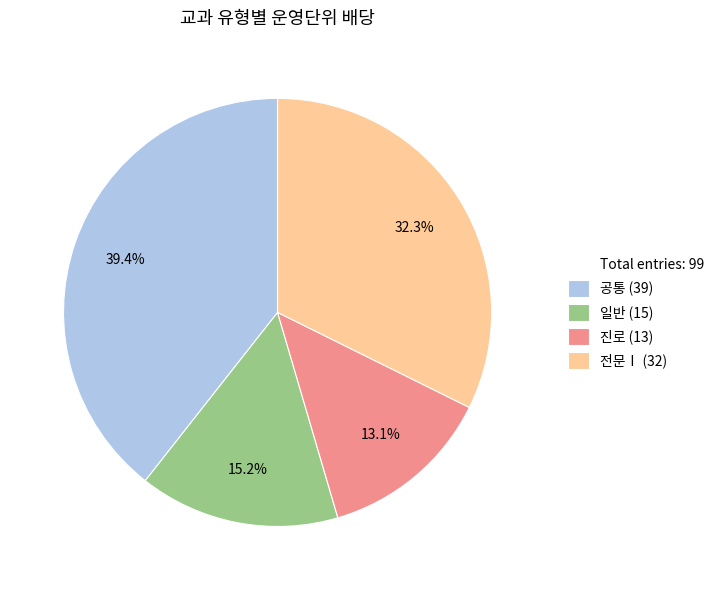

Does any single category account for the majority?

No